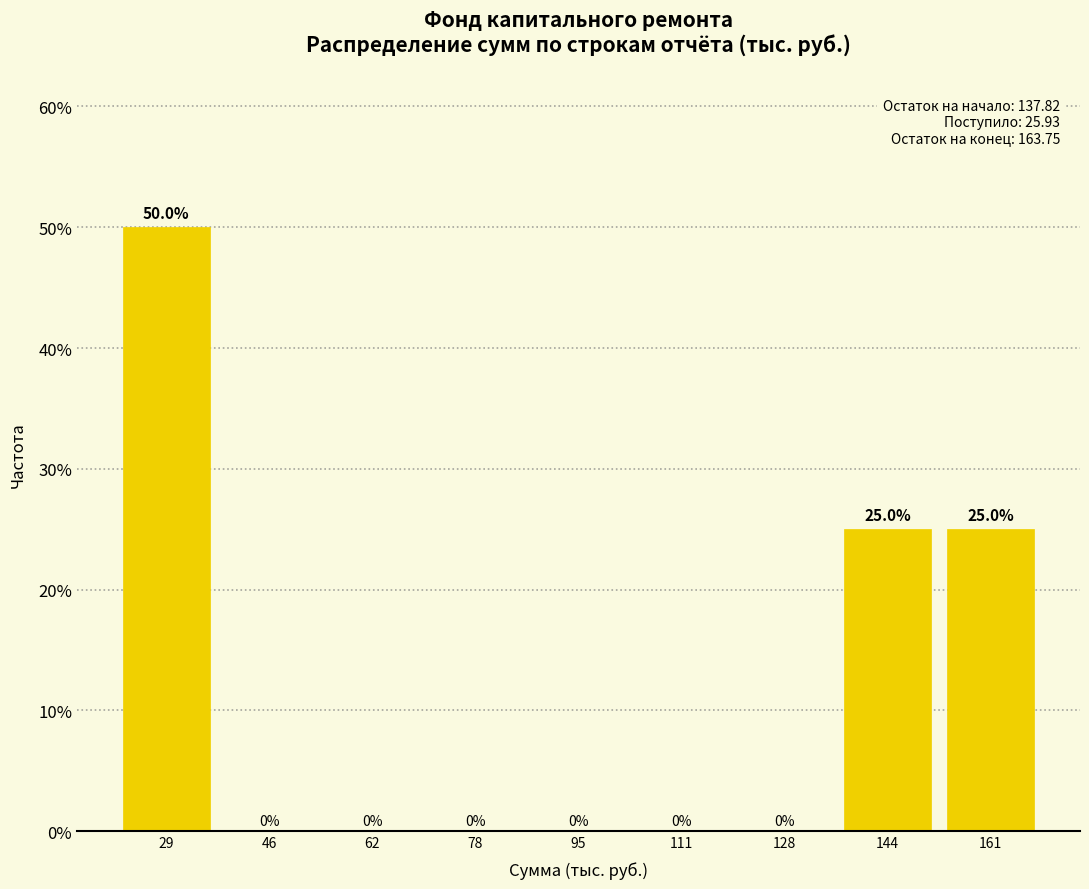

How tall is the bar that spans 136 to 152 on the x-axis? The bar edges are not printed on the chart, so give them approximately, as read against the axis.

25.0